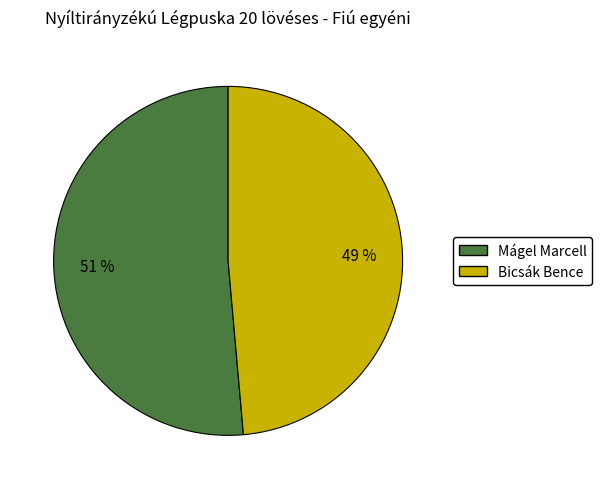

Does Bicsák Bence account for over 50% of the chart?

No